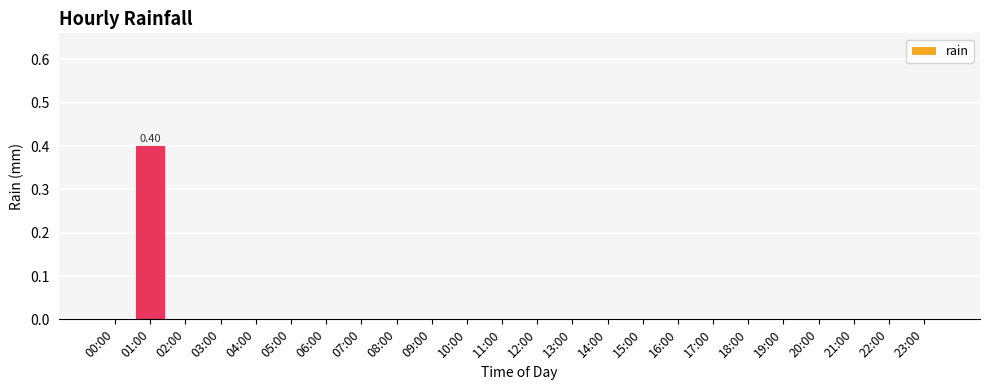

List the labels in order of value, largest first.

01:00, 00:00, 02:00, 03:00, 04:00, 05:00, 06:00, 07:00, 08:00, 09:00, 10:00, 11:00, 12:00, 13:00, 14:00, 15:00, 16:00, 17:00, 18:00, 19:00, 20:00, 21:00, 22:00, 23:00